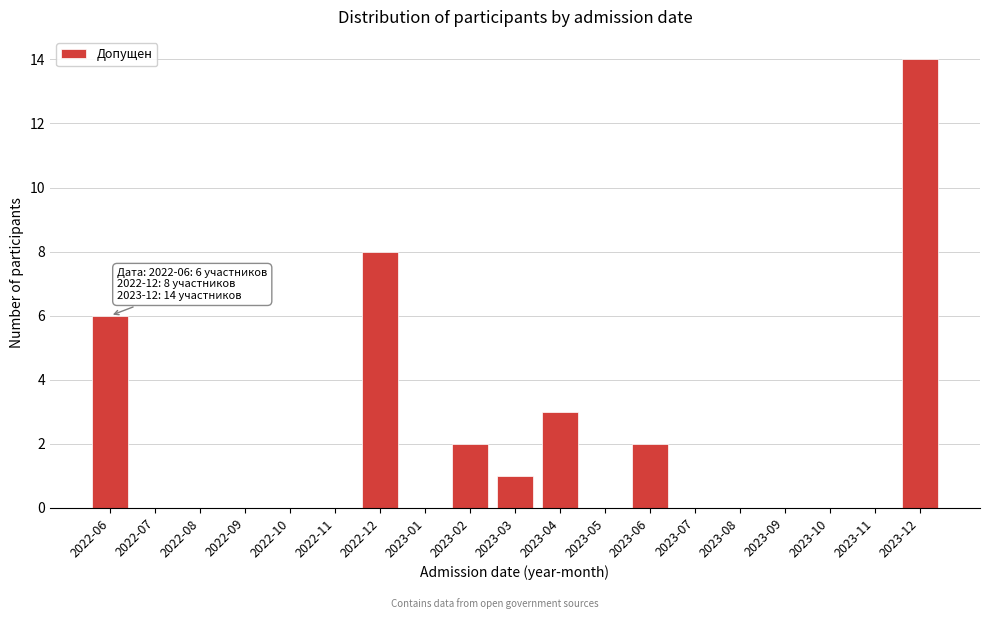

Reading right to left, list all the values displayed in this chart.

2023-12=14	2023-11=0	2023-10=0	2023-09=0	2023-08=0	2023-07=0	2023-06=2	2023-05=0	2023-04=3	2023-03=1	2023-02=2	2023-01=0	2022-12=8	2022-11=0	2022-10=0	2022-09=0	2022-08=0	2022-07=0	2022-06=6